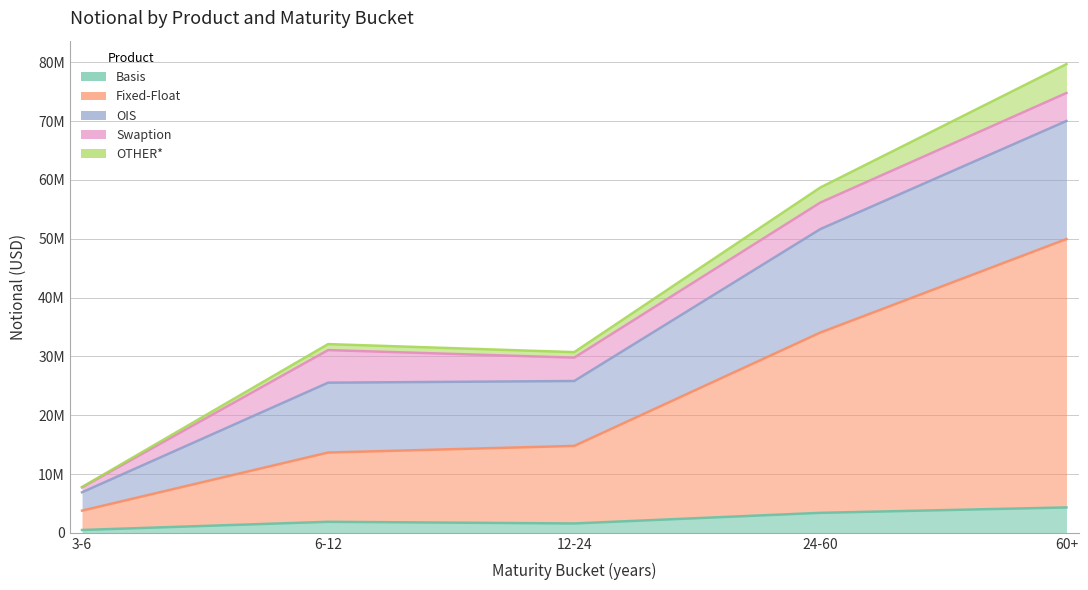

Reading left to right, what are all the values shown in this chart?

Basis: 3-6=478232	6-12=1870791	12-24=1589130	24-60=3395255	60+=4316054
Fixed-Float: 3-6=3292092	6-12=11779332	12-24=13187611	24-60=30659061	60+=45638335
OIS: 3-6=3118056	6-12=11880869	12-24=11037171	24-60=17593946	60+=20081782
Swaption: 3-6=839131	6-12=5542473	12-24=3974566	24-60=4510922	60+=4754207
OTHER*: 3-6=59655	6-12=1018449	12-24=937838	24-60=2564851	60+=4915175